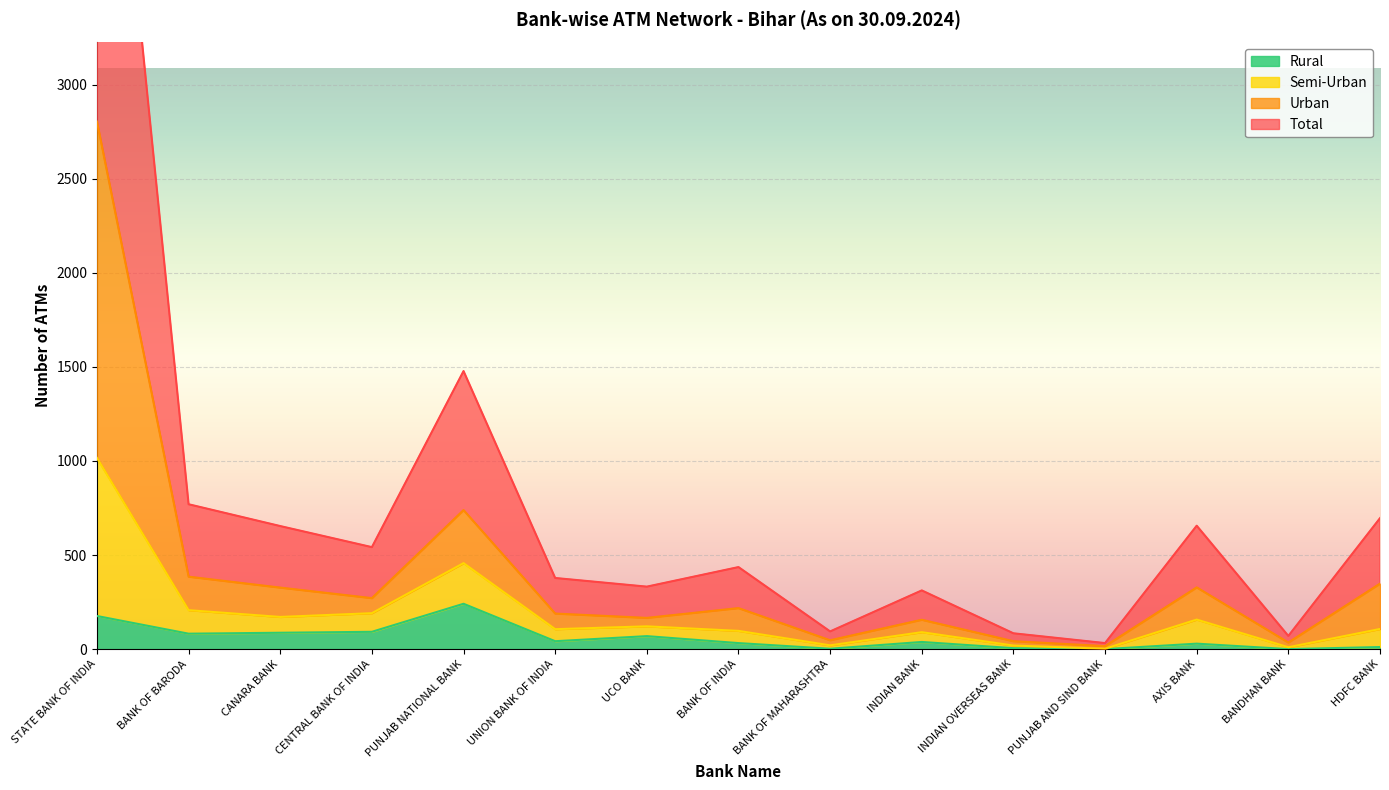

True or false: Urban and Rural cross at least once.

False